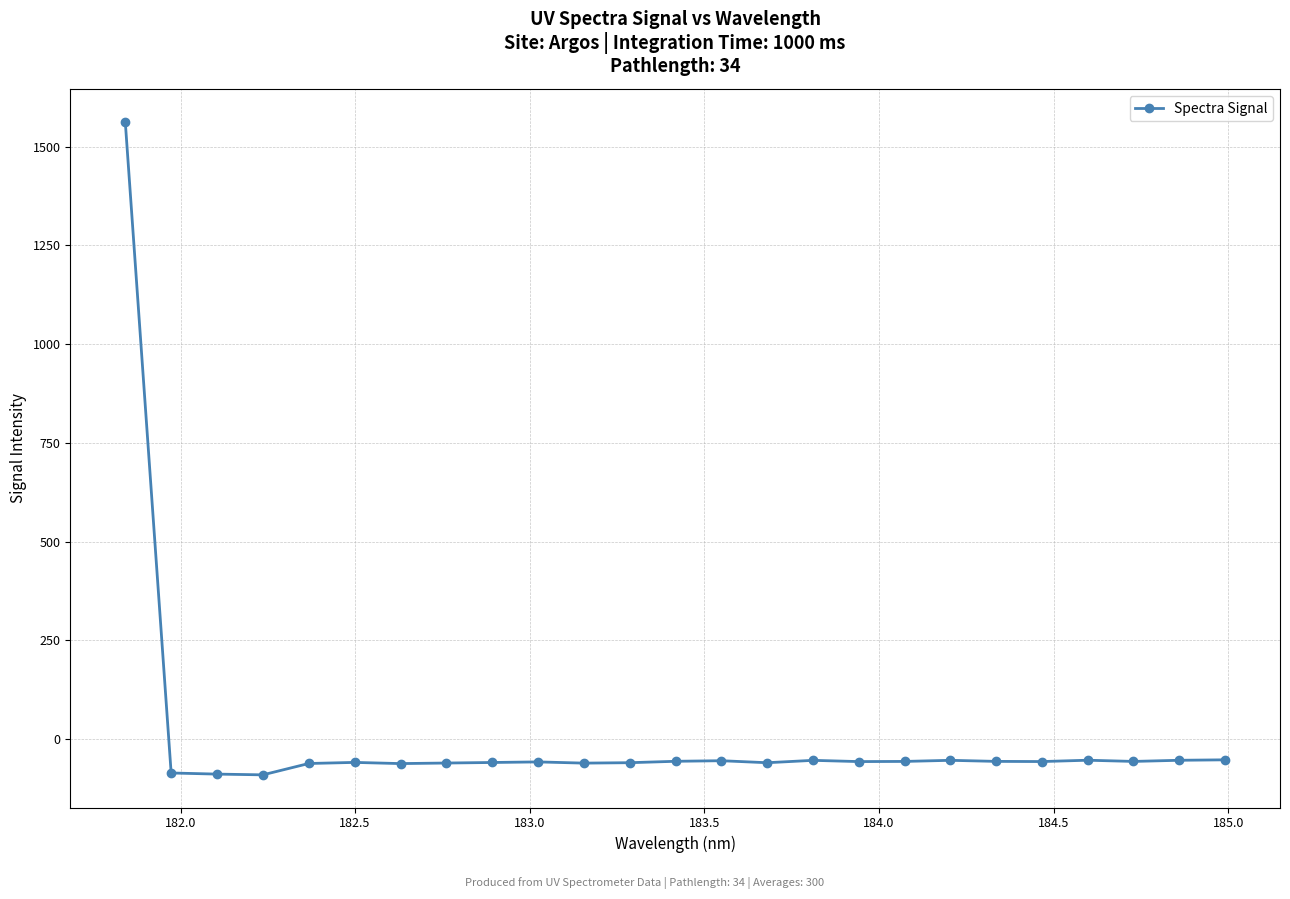

What is the minimum value shown in the chart?

-90.9